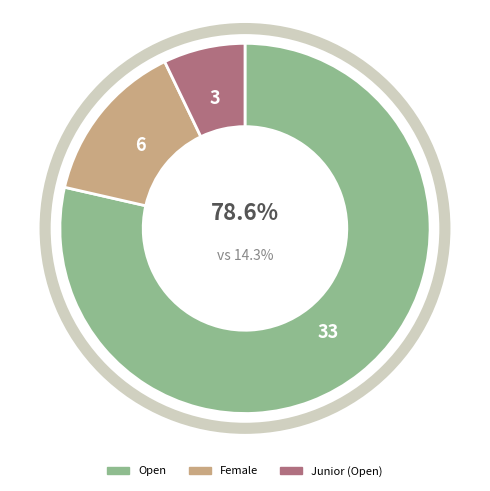

What is the change in value from Female to ?

-3